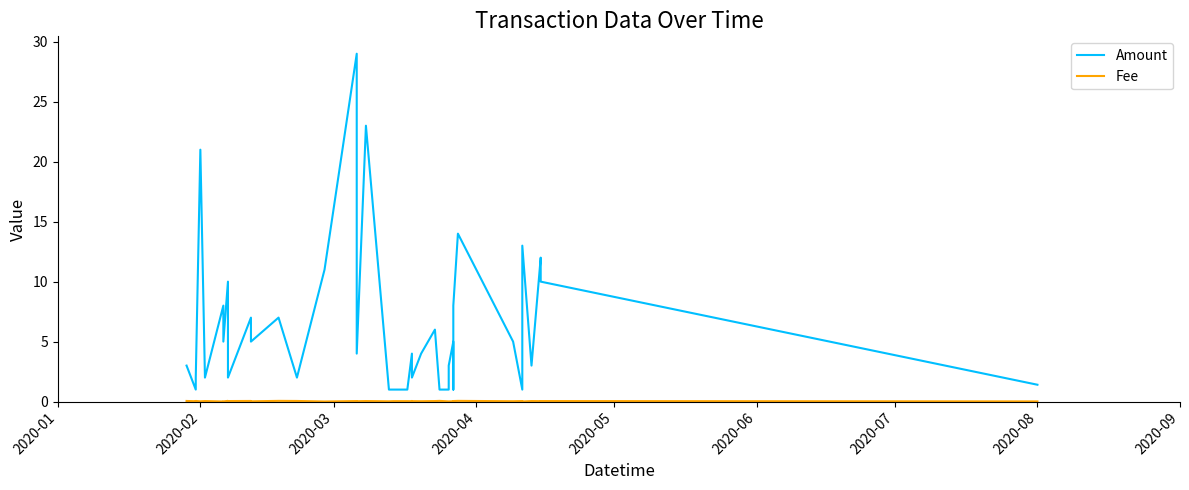

True or false: Amount and Fee intersect in this chart.

False